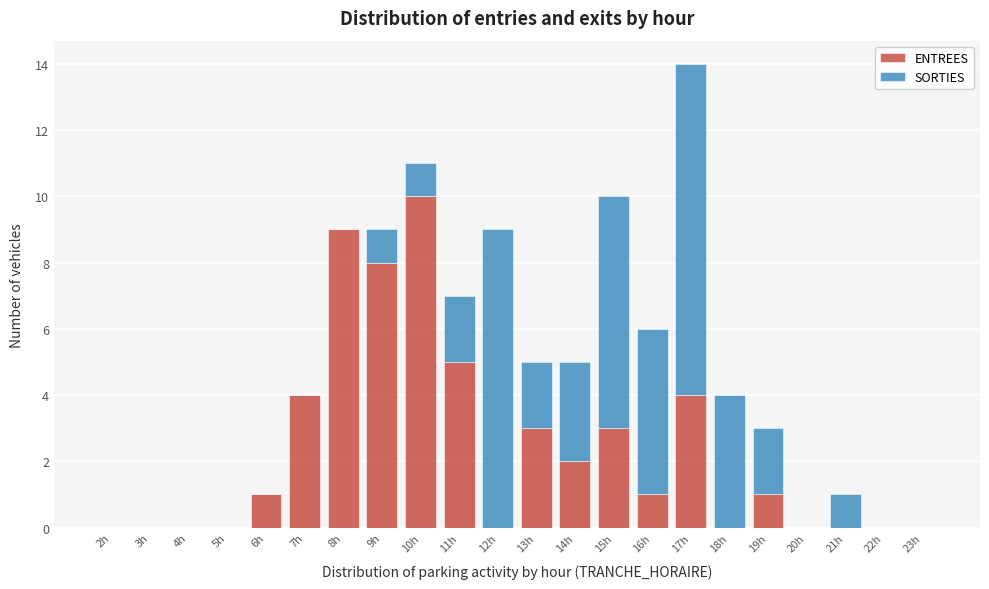

The value of ENTREES at 6h is 1. True or false?

True